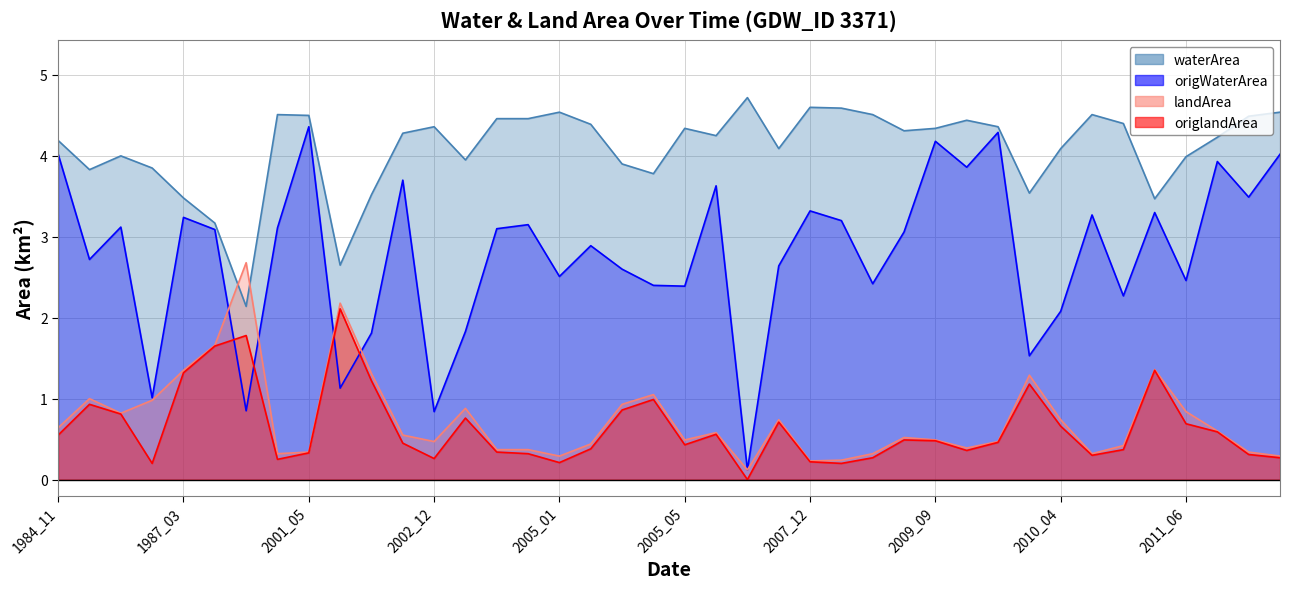

How many series are shown in this chart?

4